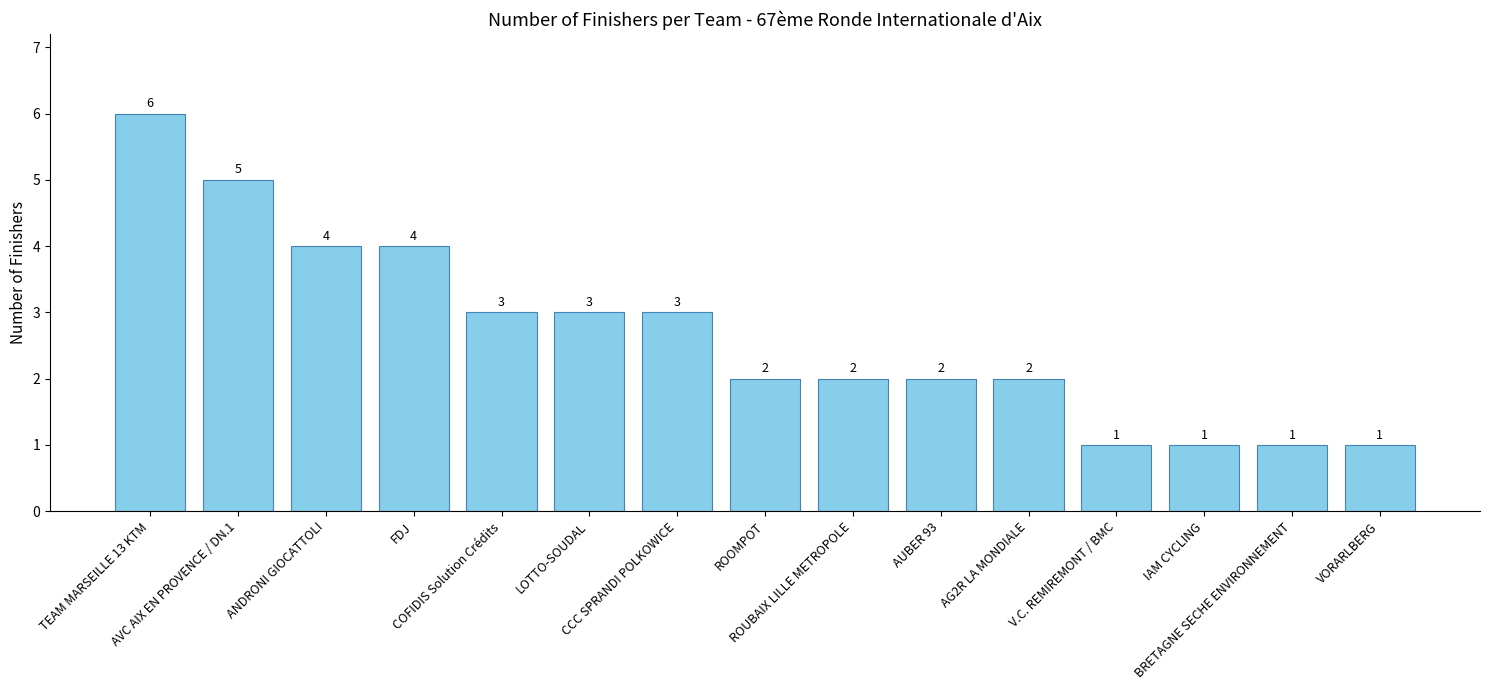

What position from the right is IAM CYCLING?

3